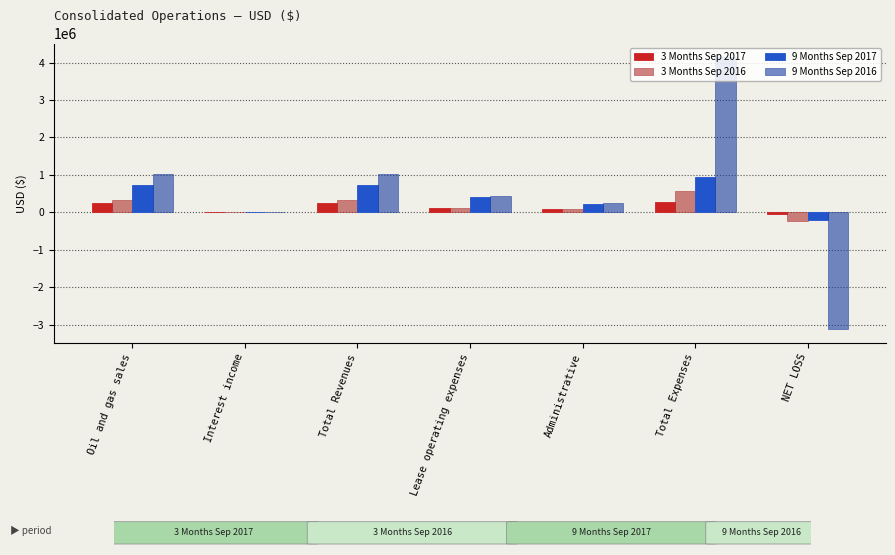

What is the spread (max minus min) of values at Lease operating expenses?

334258